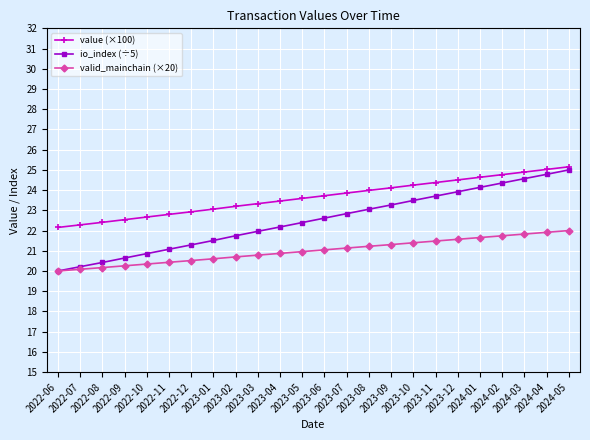

List the series in order of their overall mean, highest first.

value (×100), io_index (÷5), valid_mainchain (×20)